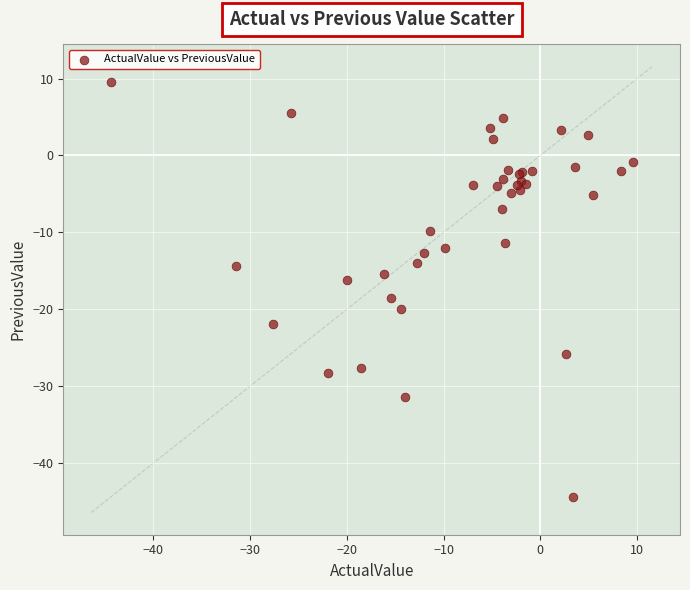

What Y value in the scatter plot is closest to -17?

-16.2